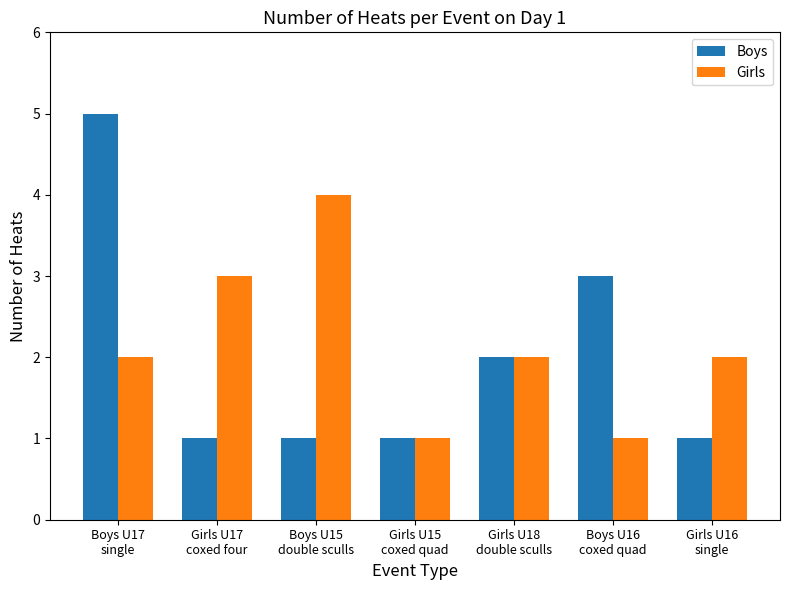

Is it true that Boys equals 1 at Girls U17
coxed four?

True